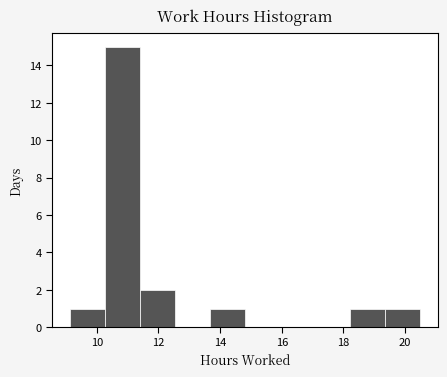

What is the height of the bar covering 11.4 to 12.6 on the x-axis? Neither the bar edges nor the heights are printed on the chart, so give them approximately, as read against the axes.

2